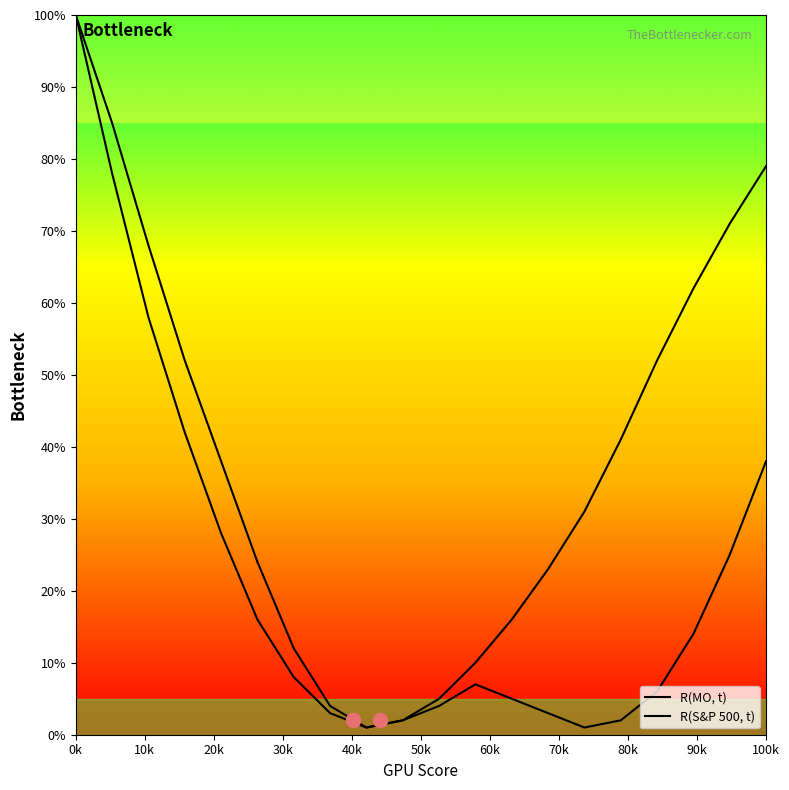

Reading right to left, transcribe all the data shown in this chart.

R(MO, t): 38	25	14	6	2	1	3	5	7	4	2	1	3	8	16	28	42	58	78	100
R(S&P 500, t): 79	71	62	52	41	31	23	16	10	5	2	1	4	12	24	38	52	68	85	100